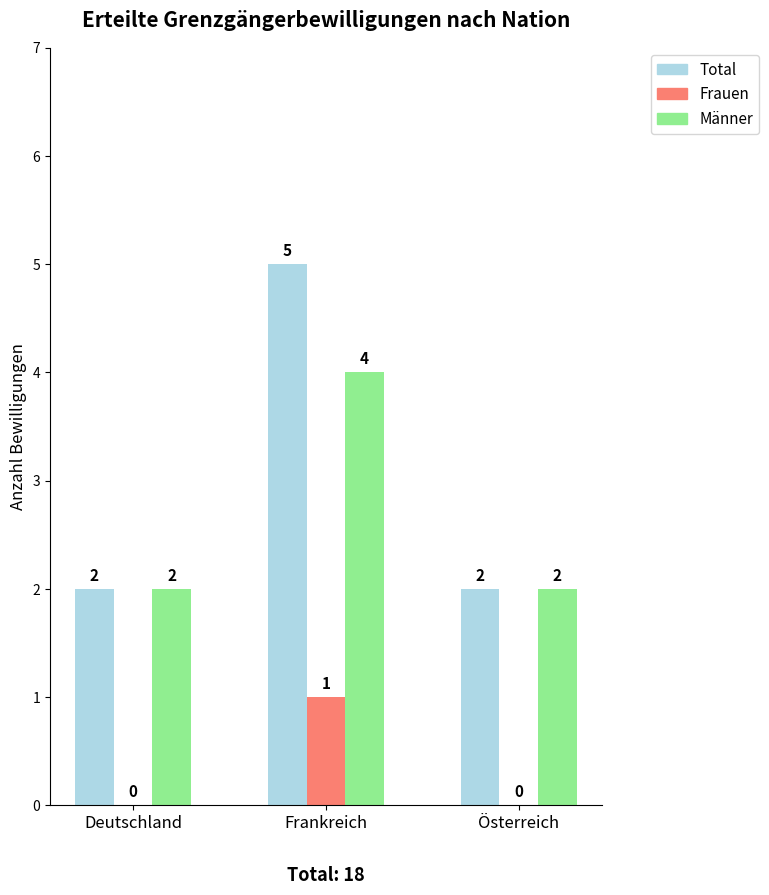

The value of Total at Frankreich is 2. True or false?

False